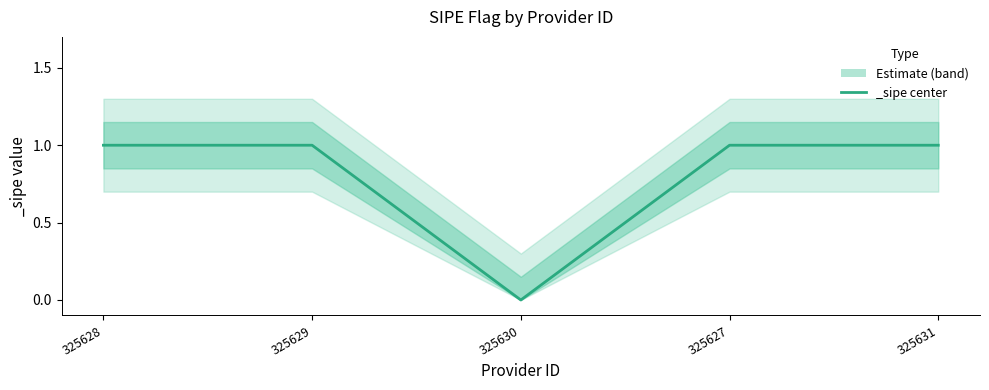

What is the value of the 1st point from the left?

1